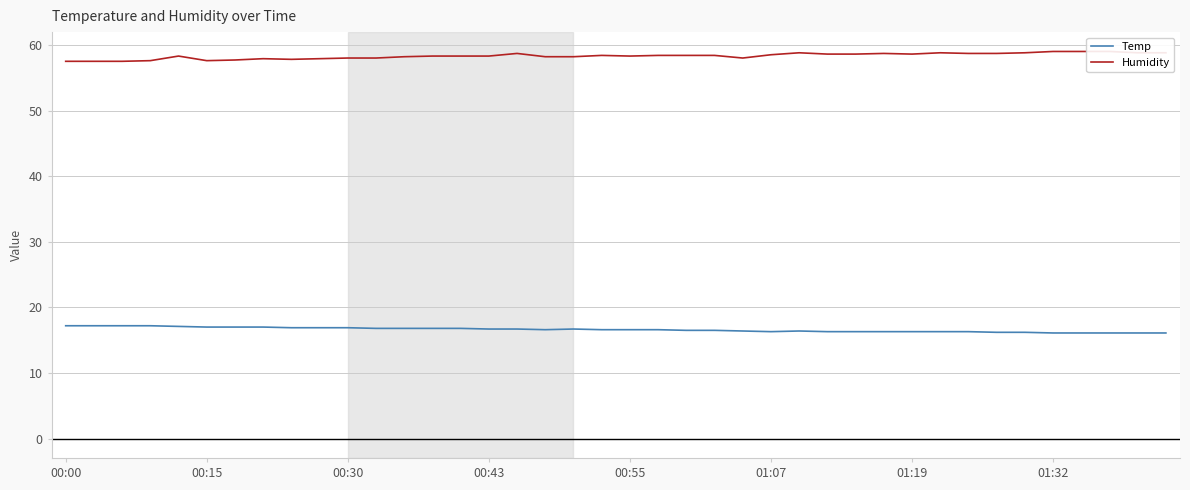

In Humidity, how many points are higher than both neighbors (excluding endpoints)?

7